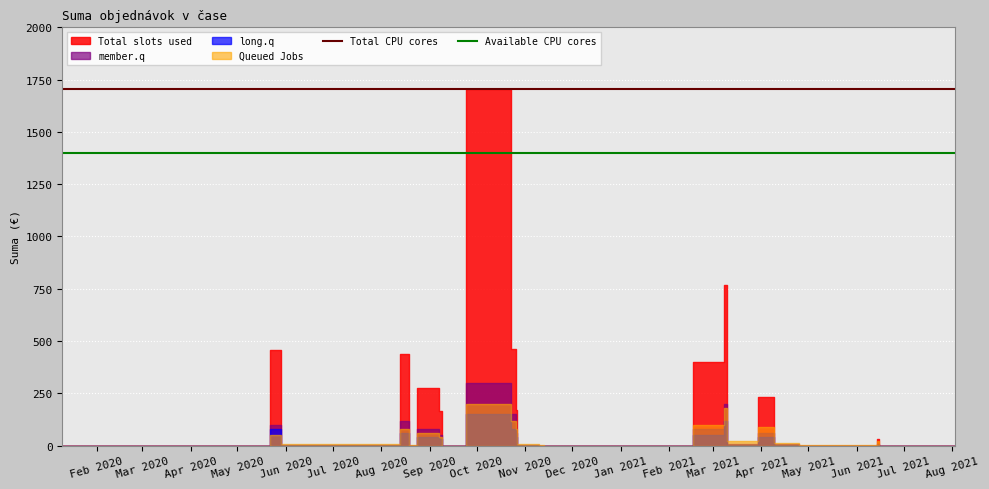

How many lines are shown in the chart?

2